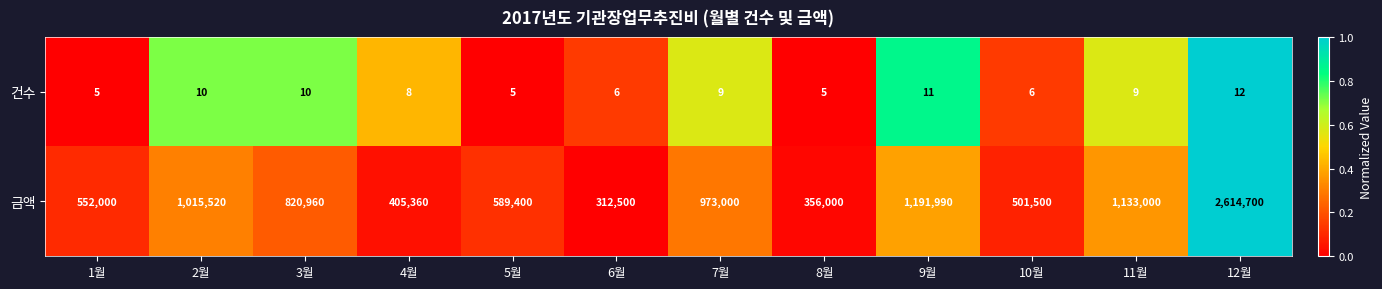

How many values in the 금액 series are below 820960?

6